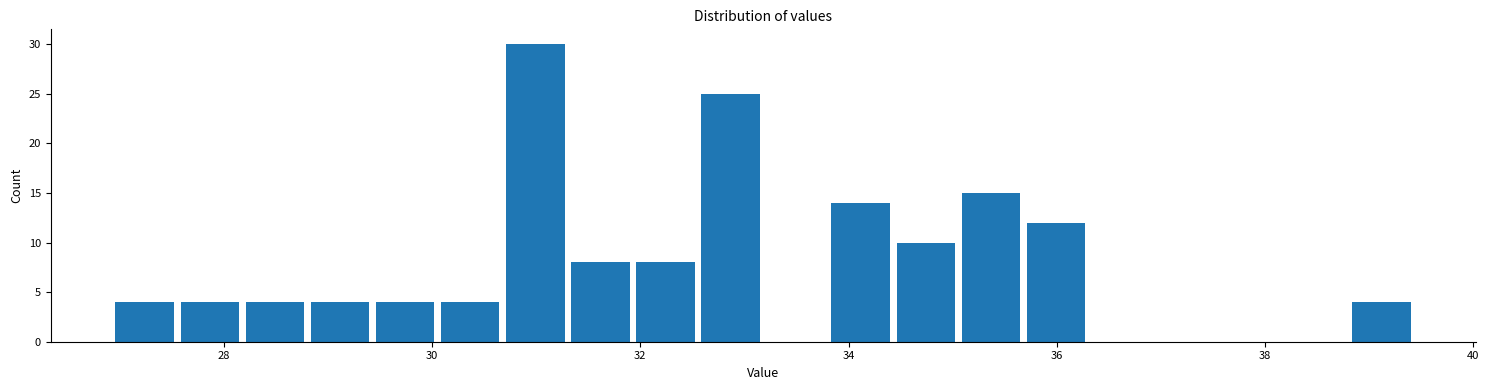

Around what value on the x-axis is the tallest bar? Give the approximate position of its centre, as read against the axis.

31.0